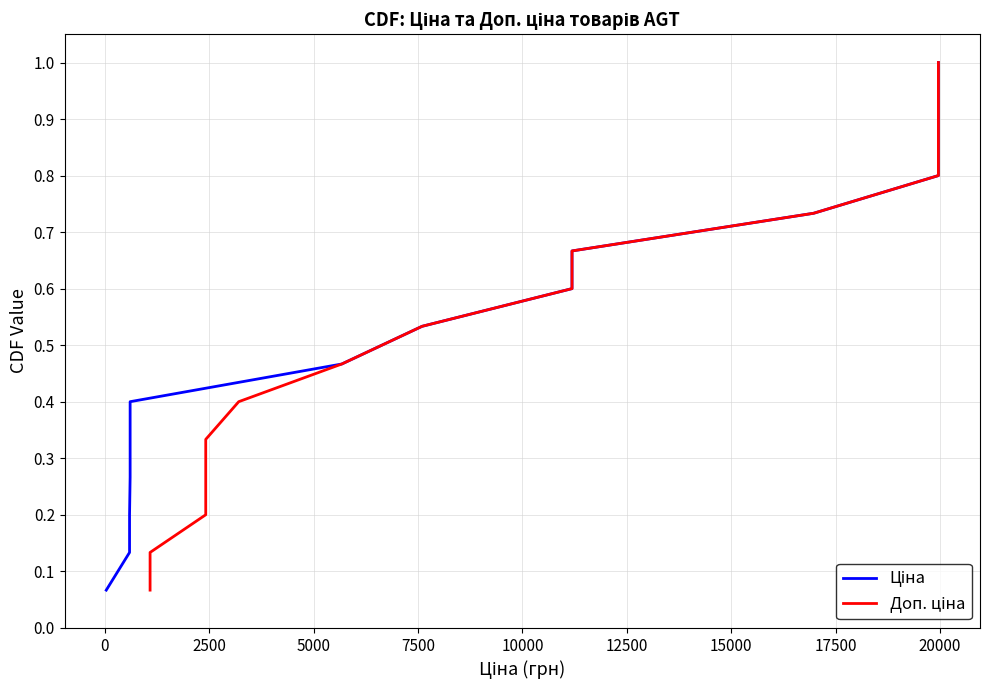

Reading left to right, what are all the values shown in this chart?

Ціна: 0.1	0.1	0.2	0.3	0.3	0.4	0.5	0.5	0.6	0.7	0.7	0.8	0.9	0.9	1.0
Доп. ціна: 0.1	0.1	0.2	0.3	0.3	0.4	0.5	0.5	0.6	0.7	0.7	0.8	0.9	0.9	1.0